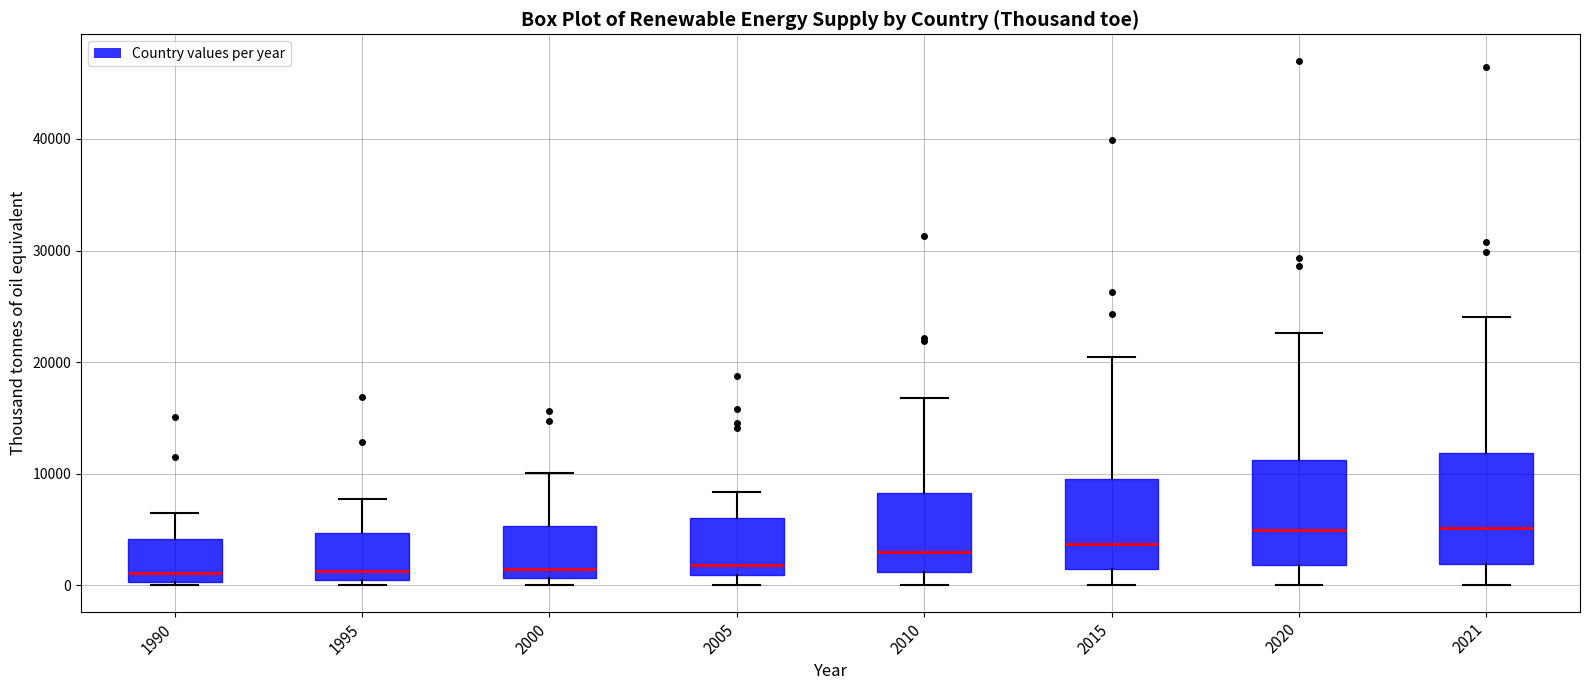

Reading left to right, read every box against the y-axis: the position of its median line, the range the box covers, and the ends of its whiskers. The values are not printed on the chart, so give them approximately, as read against the axis.

1990: median 1000, box 0 to 4000, whiskers 0 (just below the box's lower edge) to 6000
1995: median 1000, box 0 to 5000, whiskers 0 (just below the box's lower edge) to 8000
2000: median 1000 (just above the box's lower edge), box 1000 to 5000, whiskers 0 to 10000
2005: median 2000, box 1000 to 6000, whiskers 0 to 8000
2010: median 3000, box 1000 to 8000, whiskers 0 to 17000
2015: median 4000, box 1000 to 10000, whiskers 0 to 20000
2020: median 5000, box 2000 to 11000, whiskers 0 to 23000
2021: median 5000, box 2000 to 12000, whiskers 0 to 24000